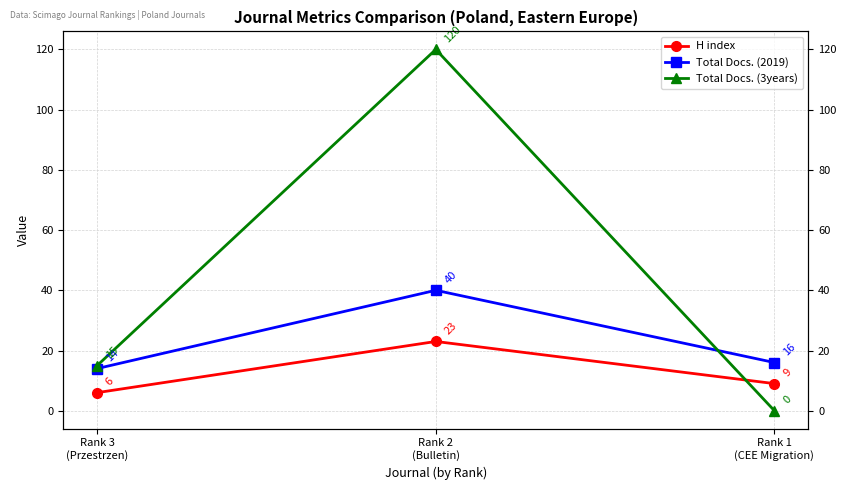

Reading left to right, list all the values displayed in this chart.

H index: 6	23	9
Total Docs. (2019): 14	40	16
Total Docs. (3years): 15	120	0